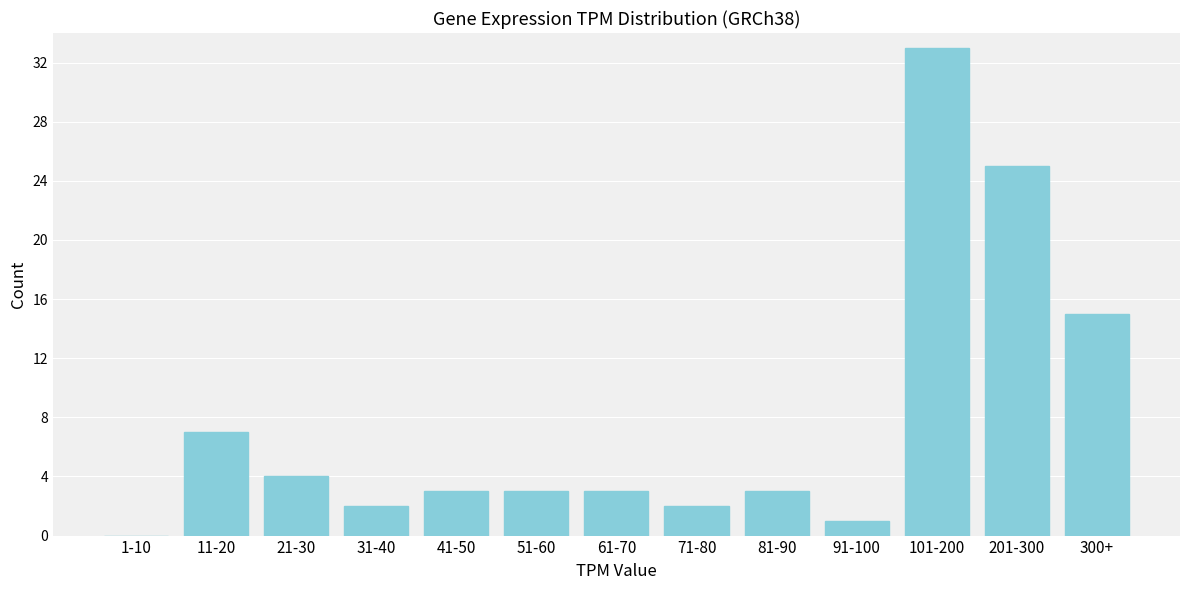

Reading right to left, extract all data points from this chart.

300+=15	201-300=25	101-200=33	91-100=1	81-90=3	71-80=2	61-70=3	51-60=3	41-50=3	31-40=2	21-30=4	11-20=7	1-10=0